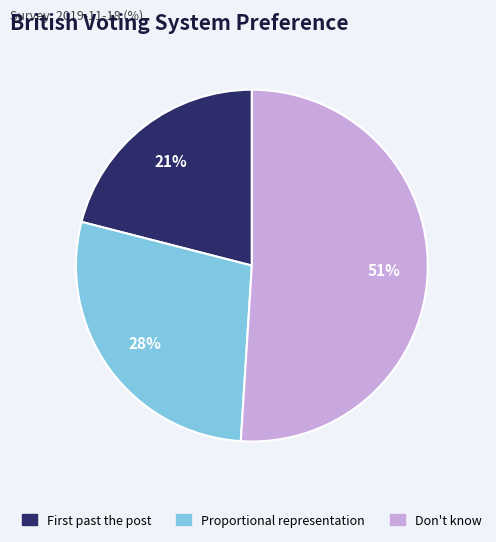

To the nearest percent, what portion does Proportional representation represent?

28%